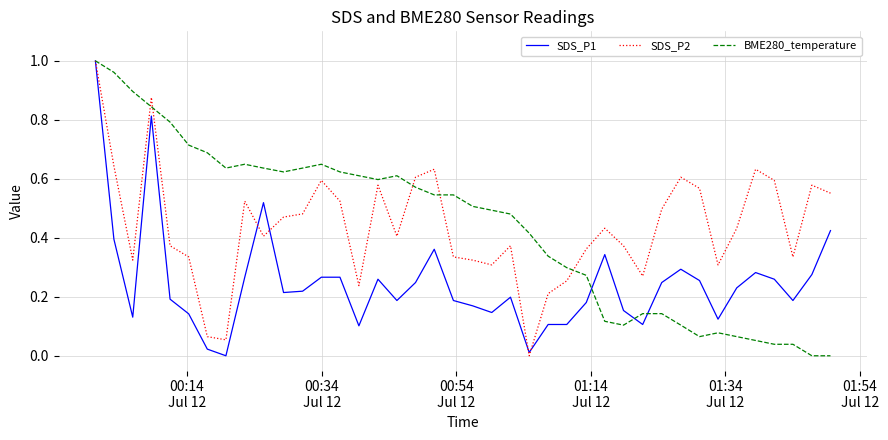

What are all the series names shown in the legend?

SDS_P1, SDS_P2, BME280_temperature